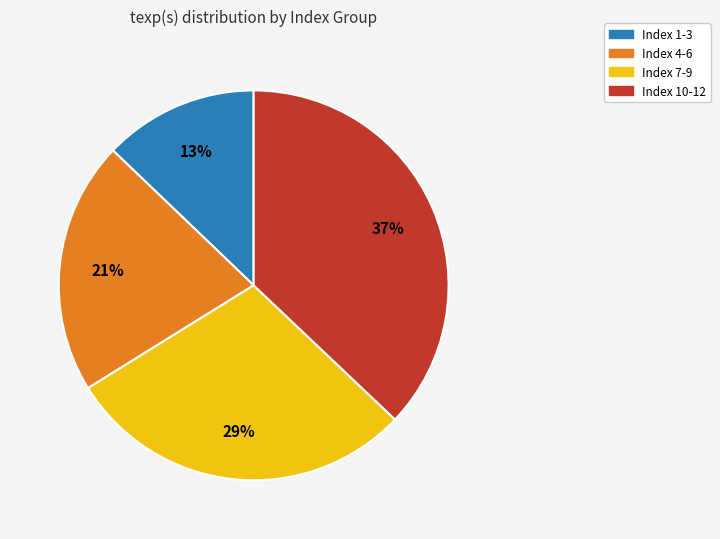

Count the number of slices in the pie.

4